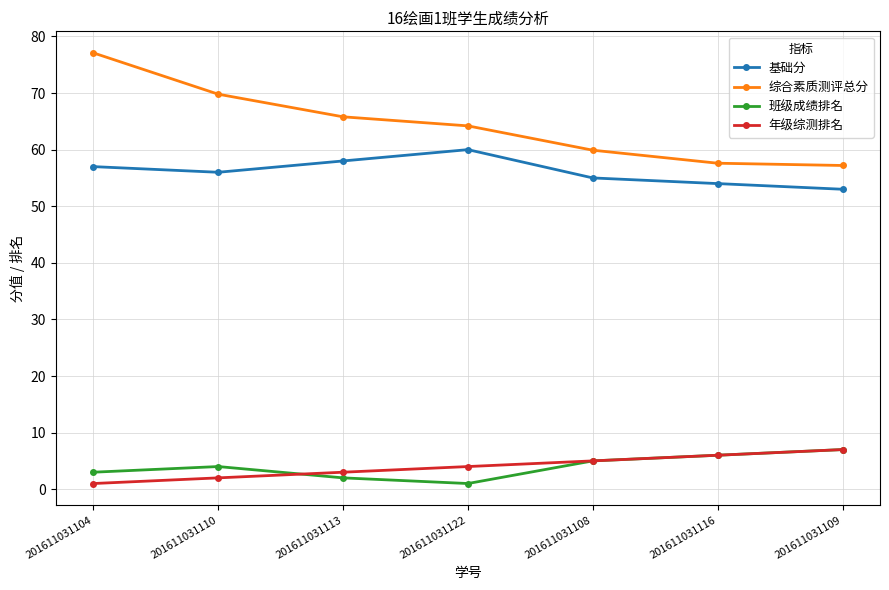

True or false: 综合素质测评总分 and 班级成绩排名 cross at least once.

False